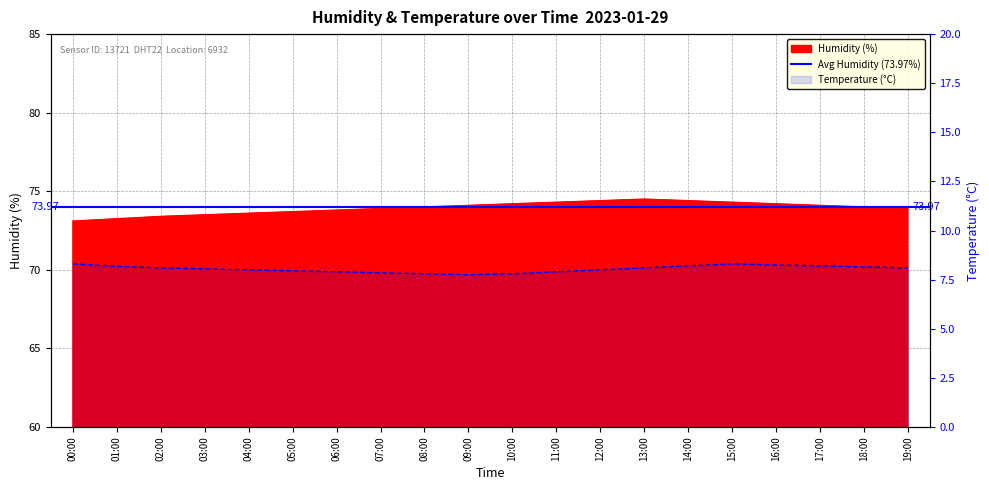

Reading right to left, list all the values displayed in this chart.

humidity: 19:00=73.9	18:00=74.0	17:00=74.1	16:00=74.2	15:00=74.3	14:00=74.4	13:00=74.5	12:00=74.4	11:00=74.3	10:00=74.2	09:00=74.1	08:00=74.0	07:00=73.9	06:00=73.8	05:00=73.7	04:00=73.6	03:00=73.5	02:00=73.4	01:00=73.2	00:00=73.1
temperature: 19:00=8.1	18:00=8.2	17:00=8.2	16:00=8.2	15:00=8.3	14:00=8.2	13:00=8.1	12:00=8.0	11:00=7.9	10:00=7.8	09:00=7.8	08:00=7.8	07:00=7.8	06:00=7.9	05:00=8.0	04:00=8.0	03:00=8.1	02:00=8.1	01:00=8.2	00:00=8.3